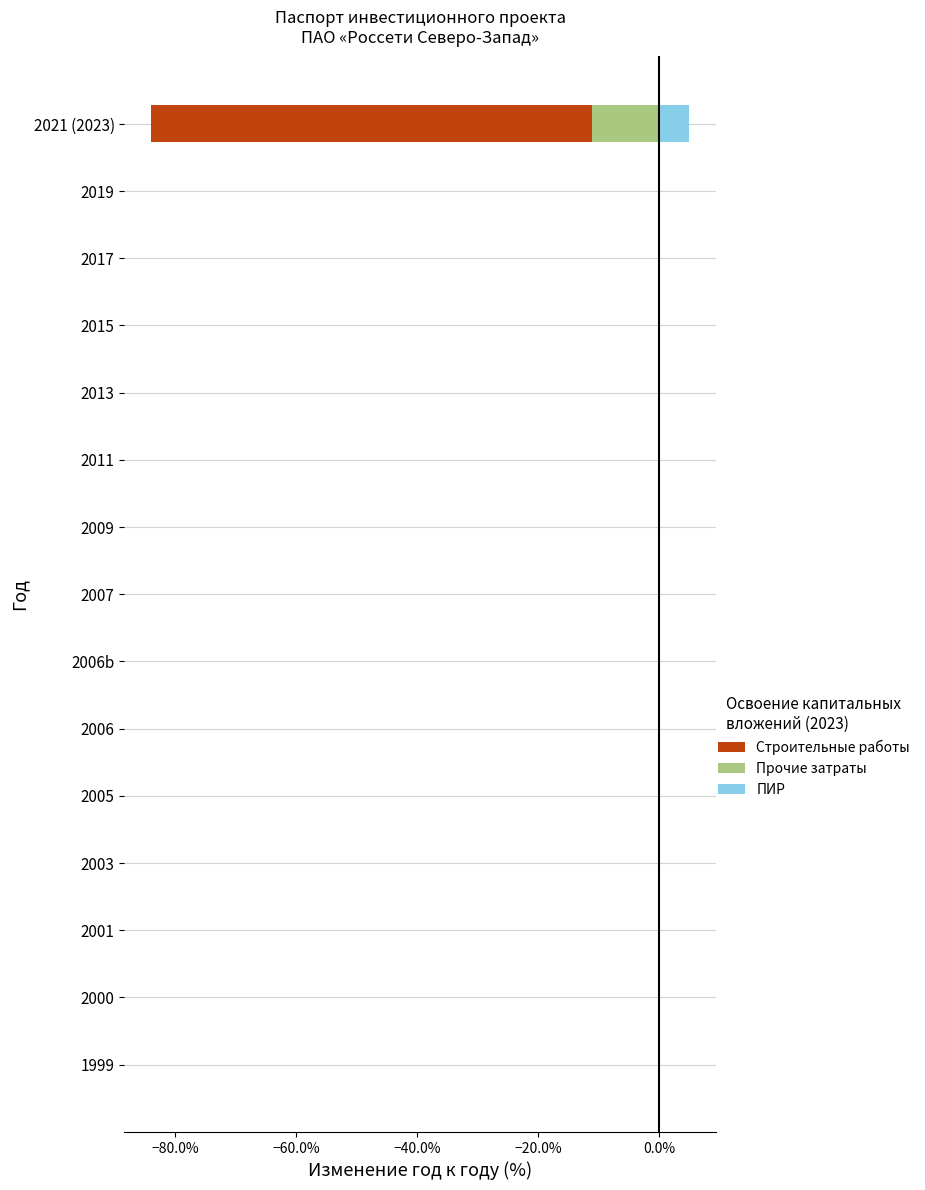

Is it true that ПИР equals 0.0 at 2003?

False